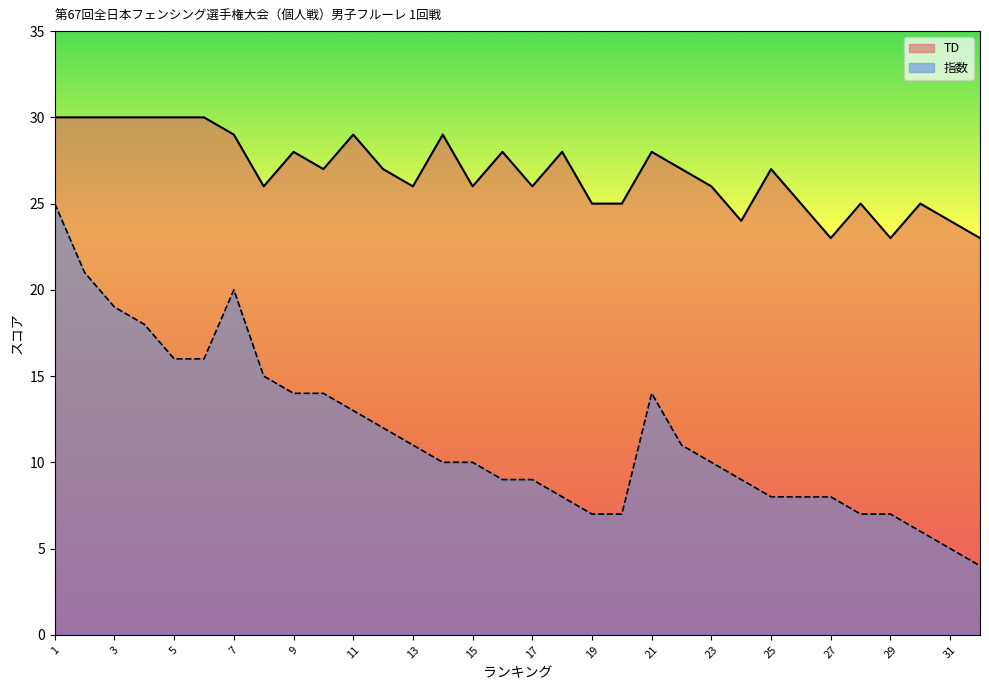

True or false: 指数 has more than 2 points higher than both neighbors.

False